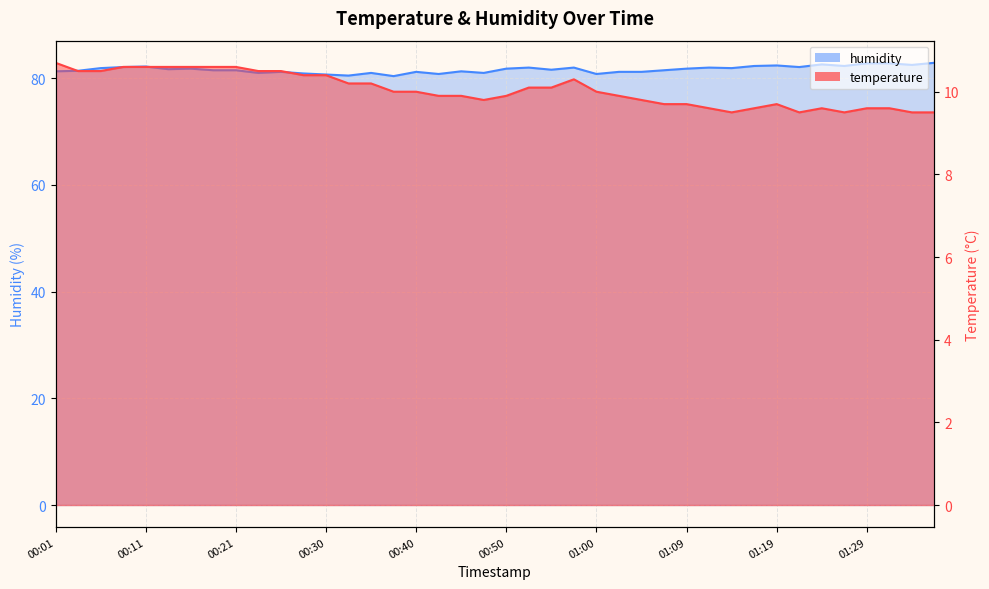

Which category has the highest value in the temperature series?

00:01